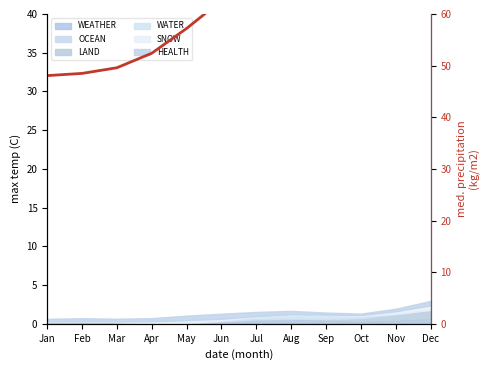

Rank the categories by value from lowest to highest.

Jan, Feb, Mar, Apr, May, Jun, Jul, Aug, Sep, Oct, Nov, Dec